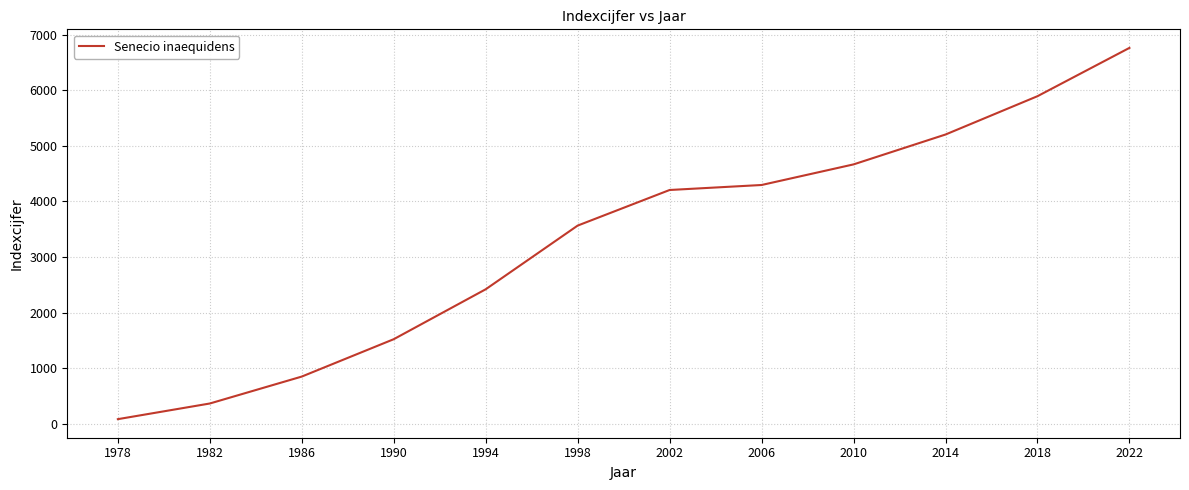

What is the difference between the values at 2006 and 1998?

731